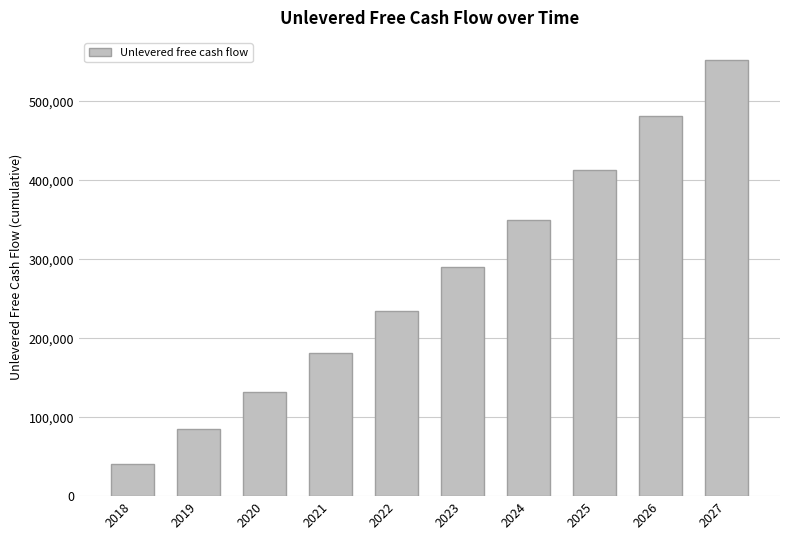

What is the sum of the values at 2024 and 2018?

391585.6